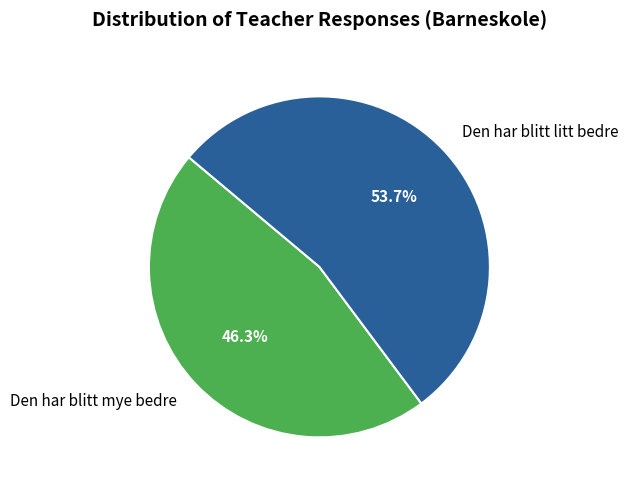

What percentage is NOT represented by Den har blitt mye bedre?

53.7%